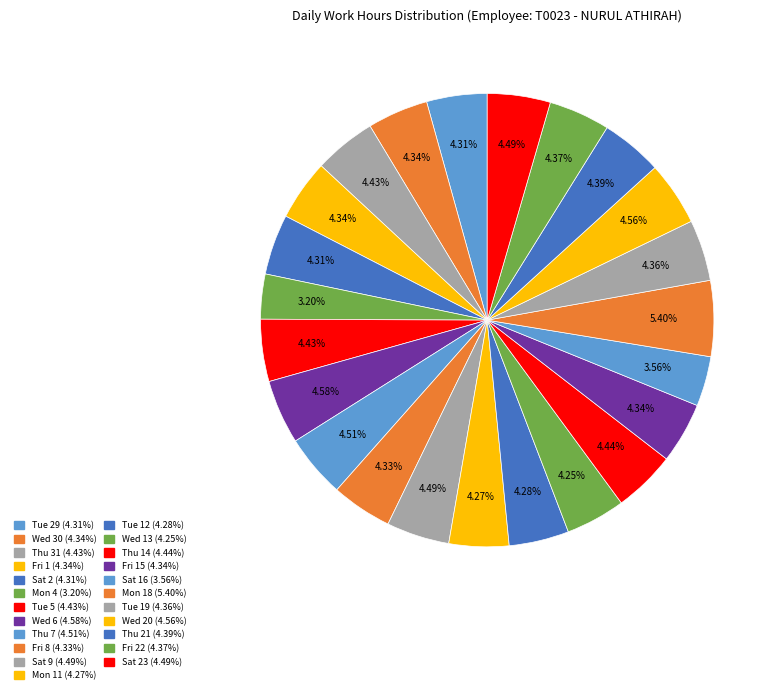

Count the number of slices in the pie.

23